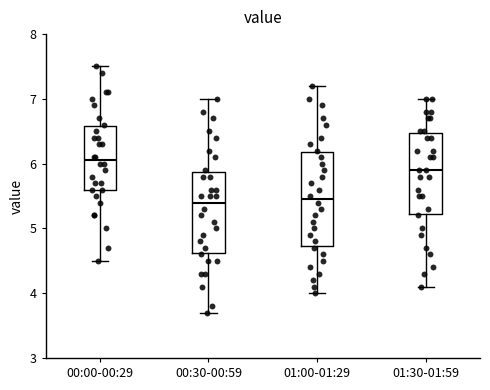

Reading left to right, transcribe this box plot: for each box, give where its median line is, the range the box spans, and where its two whiskers end, as read against the y-axis. The values are not printed on the chart, so give them approximately, as read against the axis.

00:00-00:29: median 6.1, box 5.6 to 6.6, whiskers 4.5 to 7.5
00:30-00:59: median 5.4, box 4.6 to 5.9, whiskers 3.7 to 7.0
01:00-01:29: median 5.5, box 4.7 to 6.2, whiskers 4.0 to 7.2
01:30-01:59: median 5.9, box 5.2 to 6.5, whiskers 4.1 to 7.0